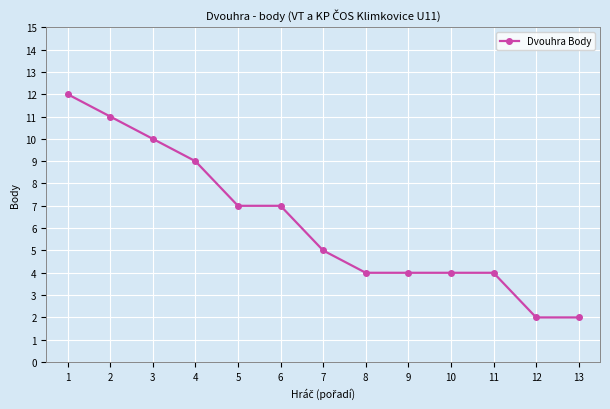

The chart shows a value of 3 at 1. True or false?

False